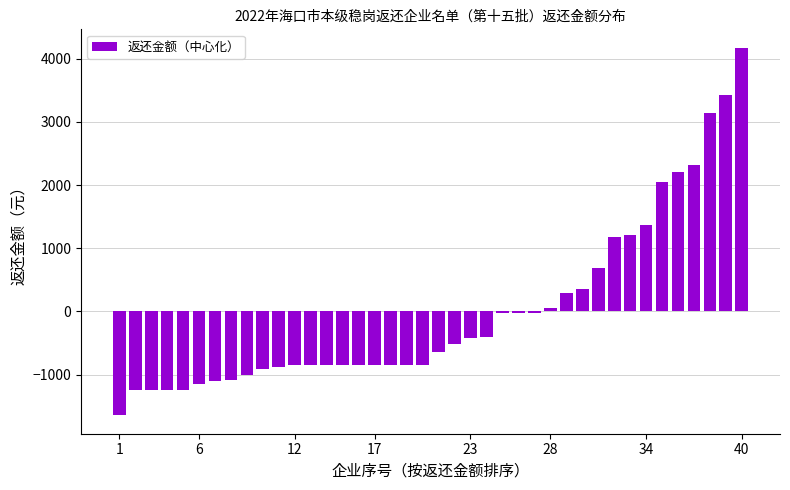

What is the greatest value displayed?

4174.6